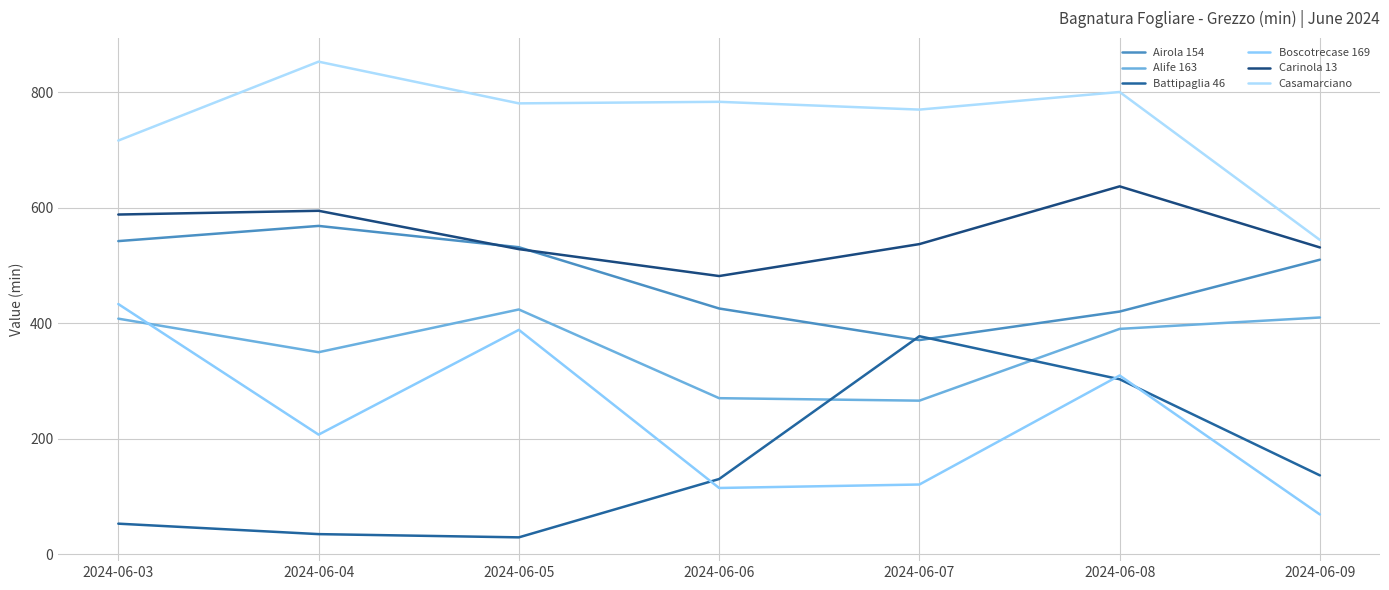

The value of Alife 163 at 2024-06-06 is 452.7. True or false?

False